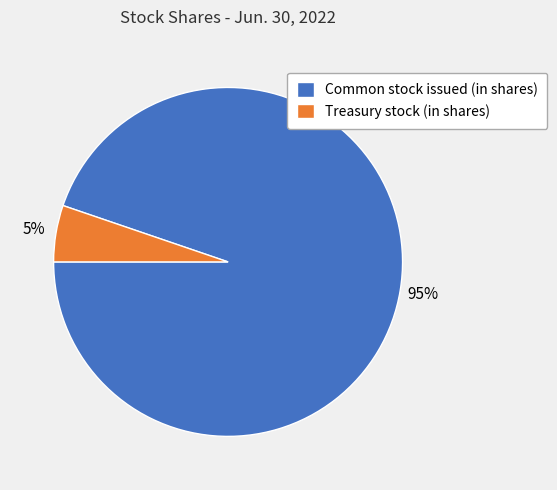

What percentage is the Common stock issued (in shares) slice, to the nearest percent?

95%